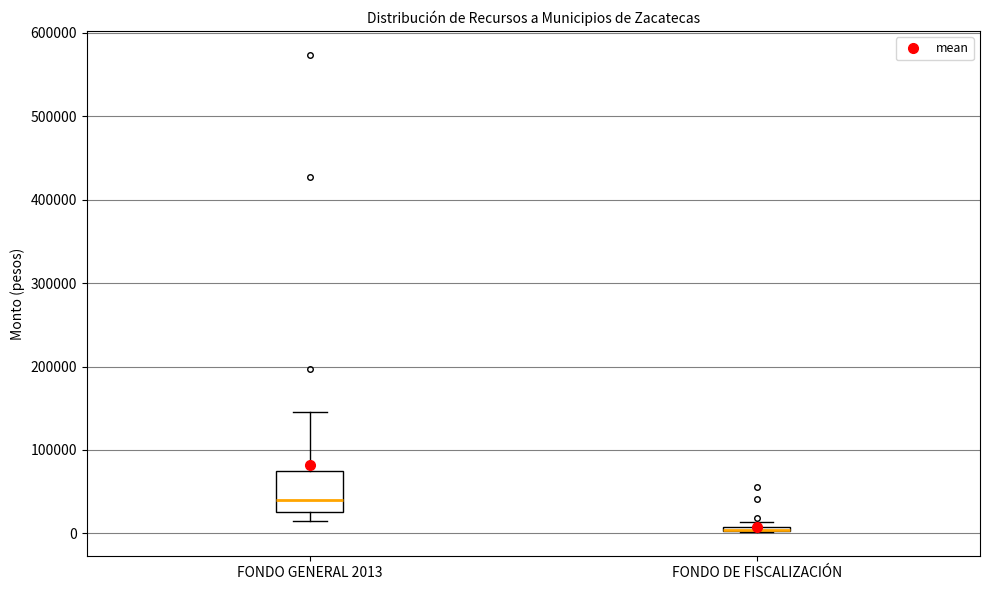

Which box is the tallest, from its lower edge to its upper edge?

FONDO GENERAL 2013